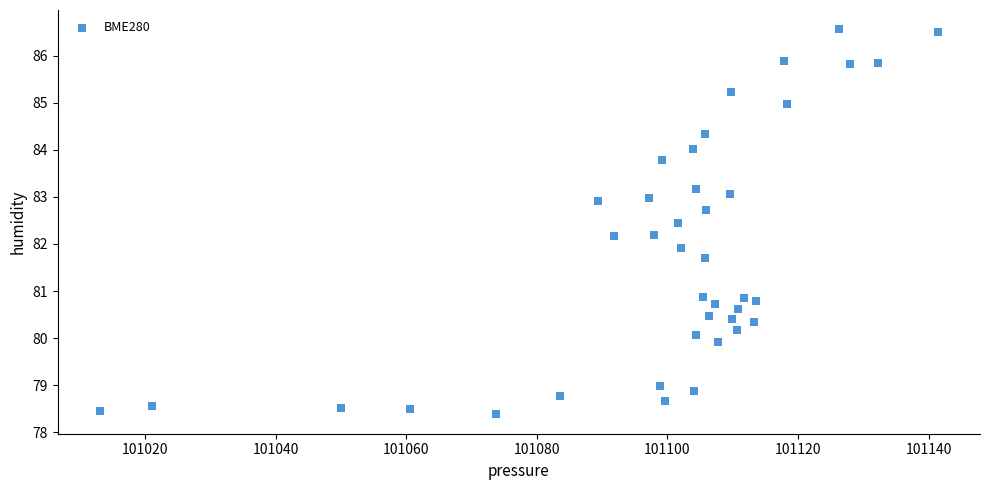

What is the range of Y values (max minus min)?

8.2